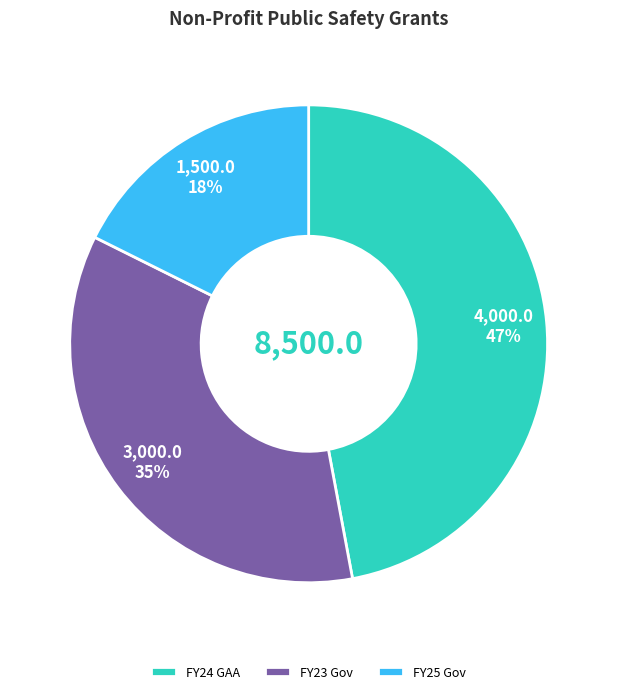

Combined, do FY23 Gov and FY24 GAA account for over 50%?

Yes